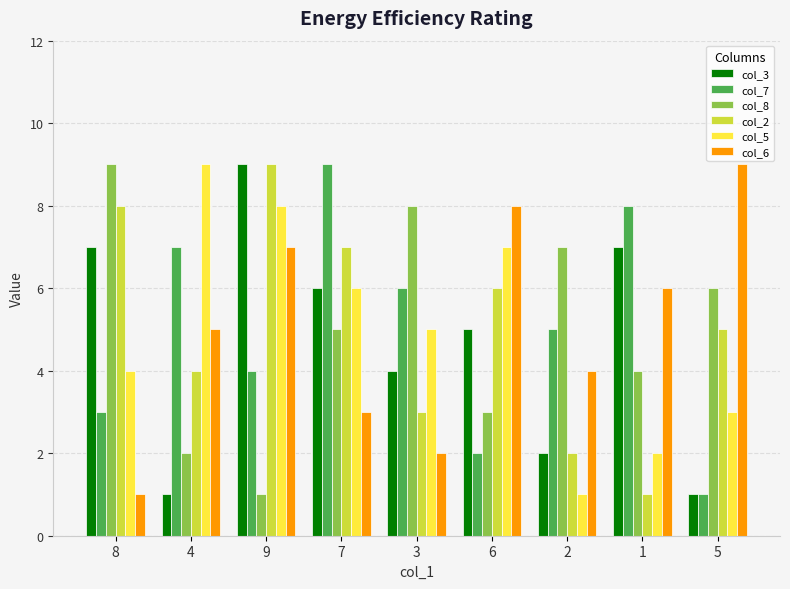

How many groups of bars are there?

9